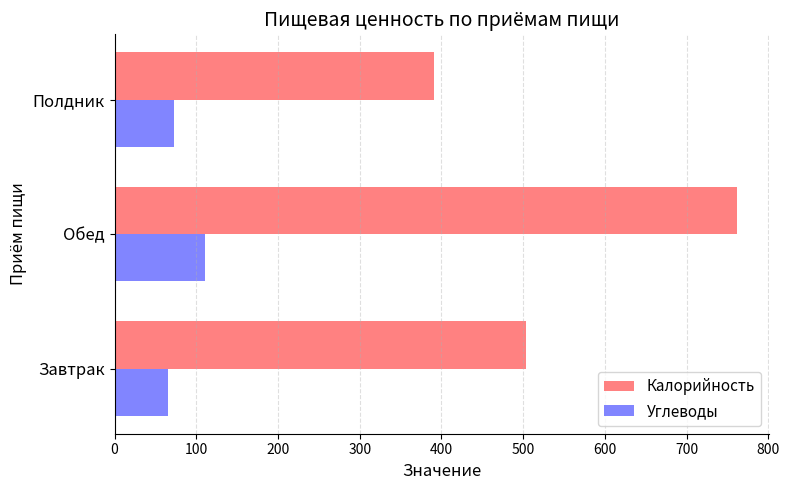

What is the approximate value of Калорийность at Завтрак?

503.0